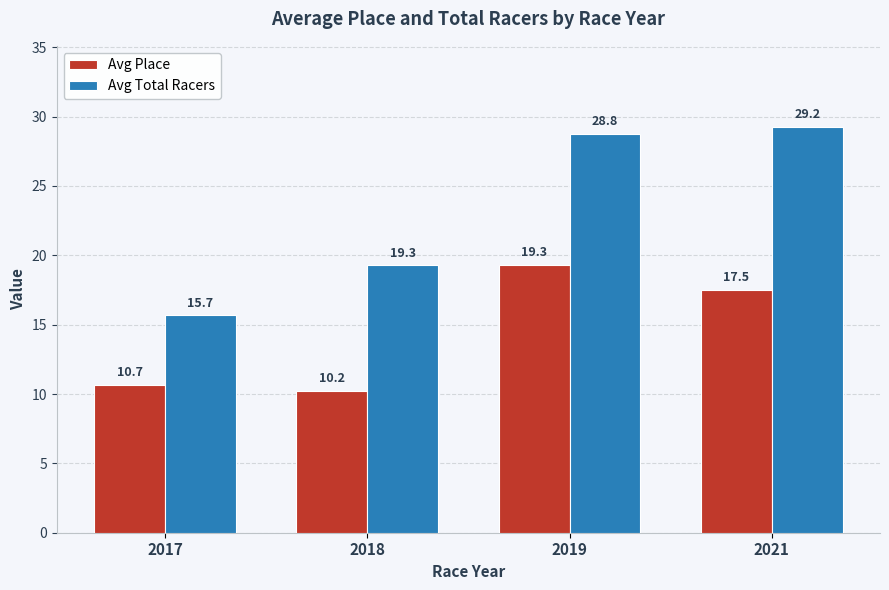

At how many categories does at least one series exceed 12?

4